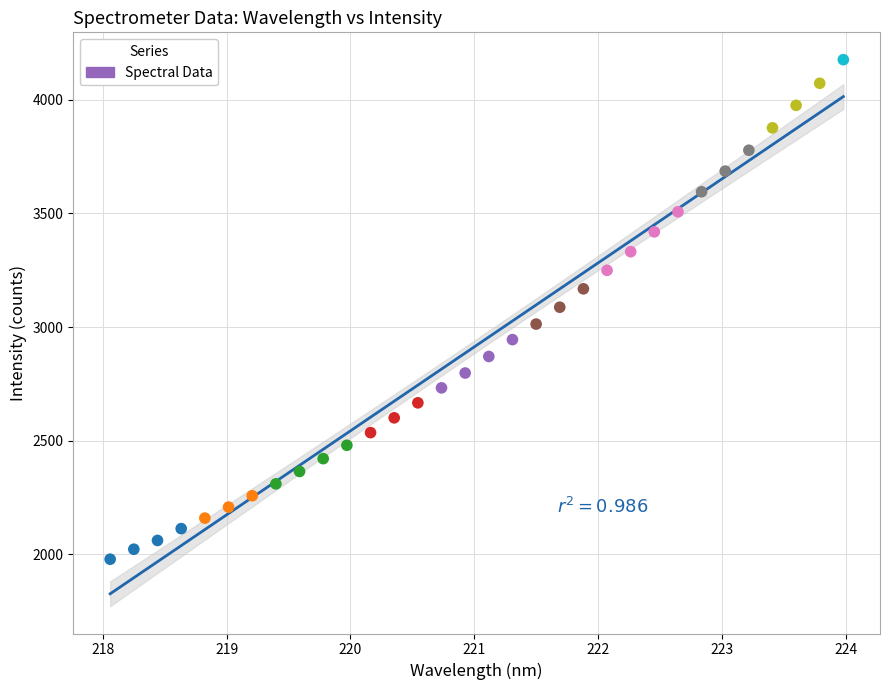

What is the range of X values (max minus min)?

5.9